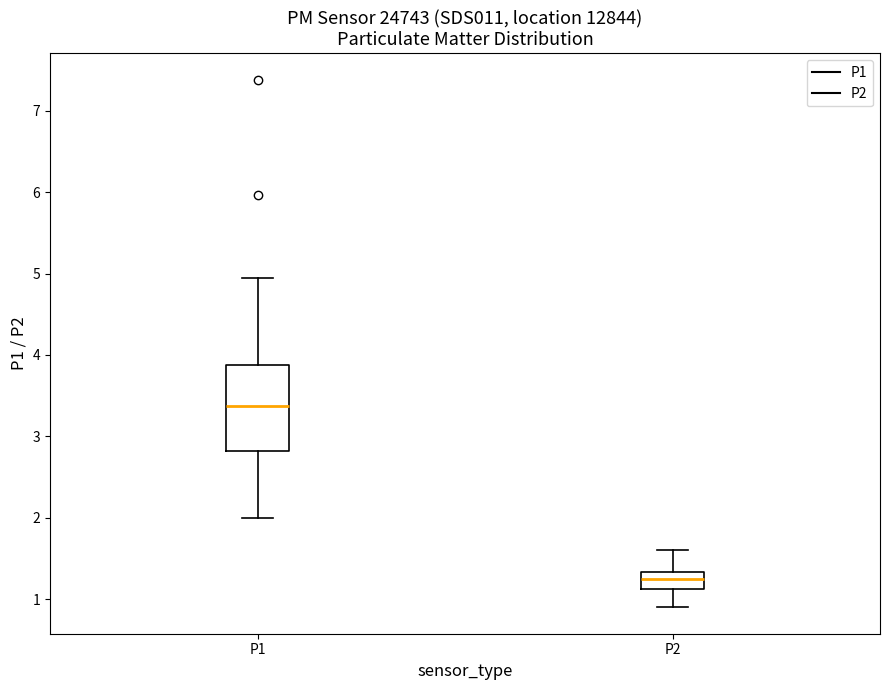

Which box's median line is the lowest?

P2